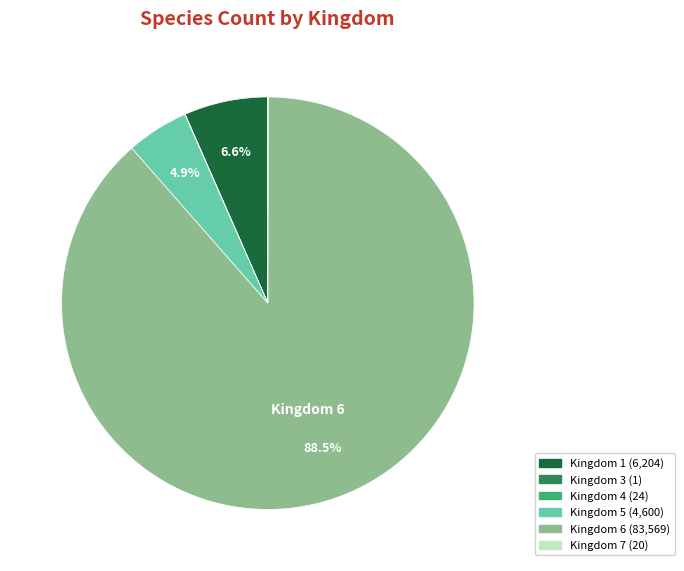

Does any single category account for the majority?

Yes